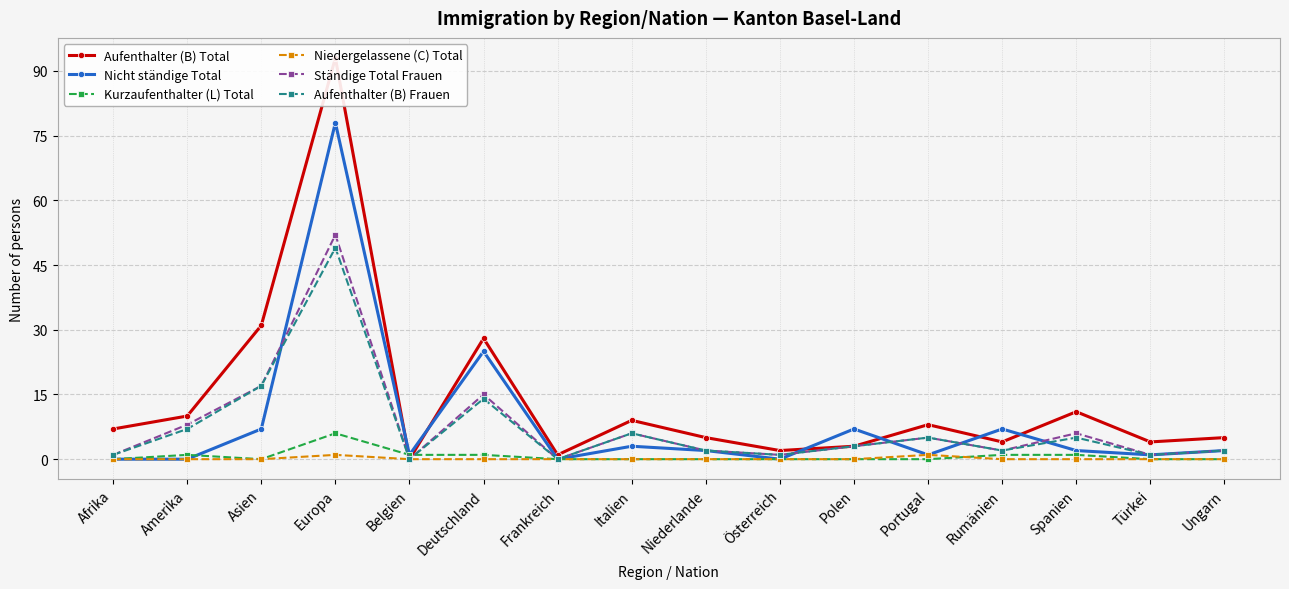

Where is the first local maximum for Aufenthalter (B) Total?

Europa